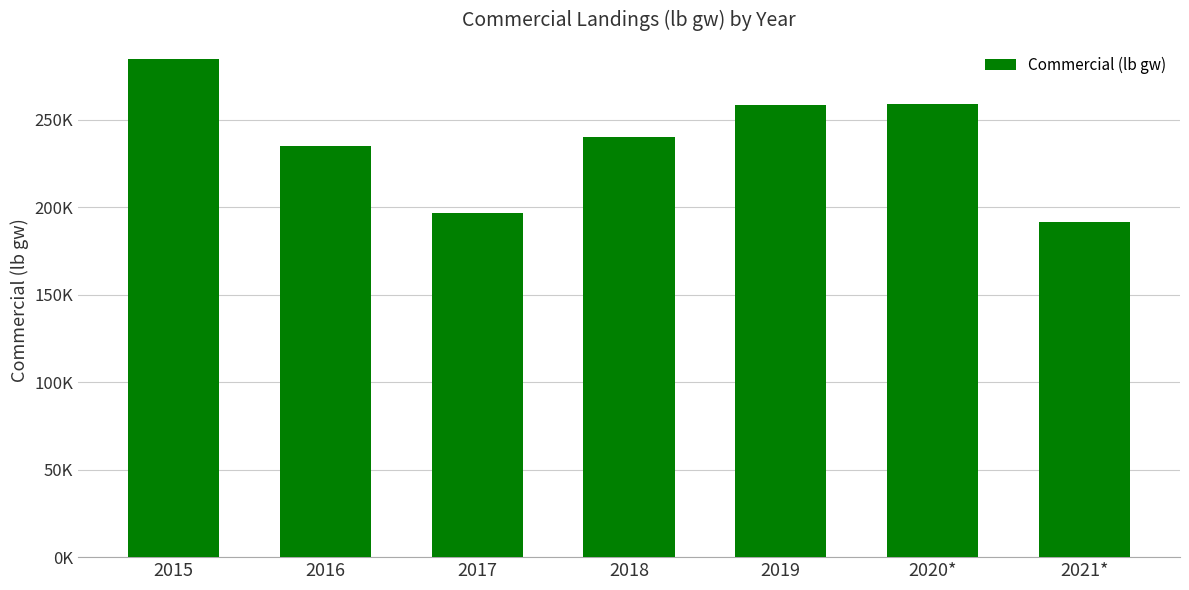

Reading left to right, extract all data points from this chart.

284540.4	234997.5	196807.0	239809.8	258591.5	258940.4	191389.2